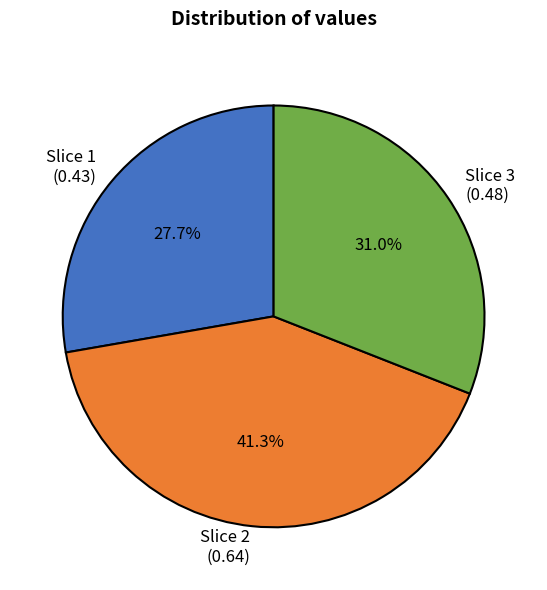

To the nearest percent, what is the average slice percentage?

33%